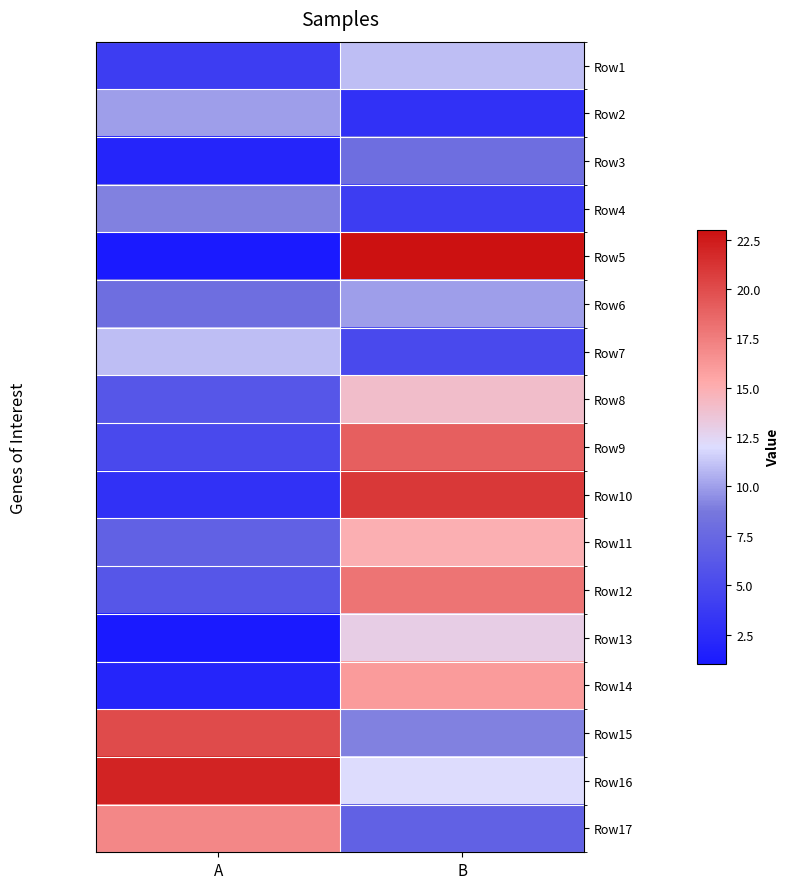

Reading left to right, what are all the values shown in this chart?

Row1: A=4	B=11
Row2: A=10	B=3
Row3: A=2	B=8
Row4: A=9	B=4
Row5: A=1	B=23
Row6: A=8	B=10
Row7: A=11	B=5
Row8: A=6	B=14
Row9: A=5	B=19
Row10: A=3	B=21
Row11: A=7	B=15
Row12: A=6	B=18
Row13: A=1	B=13
Row14: A=2	B=16
Row15: A=20	B=9
Row16: A=22	B=12
Row17: A=17	B=7